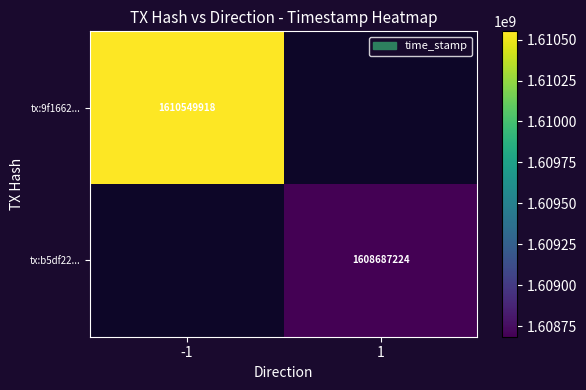

Is it true that tx:b5df22... equals 1608687224 at 1?

True